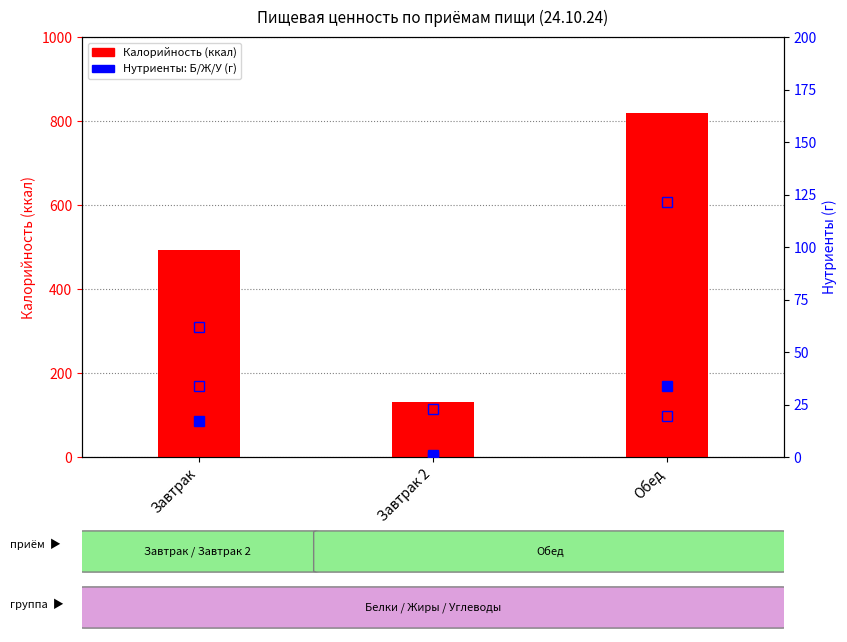

Rank the categories by Калорийность value from highest to lowest.

Обед, Завтрак, Завтрак 2